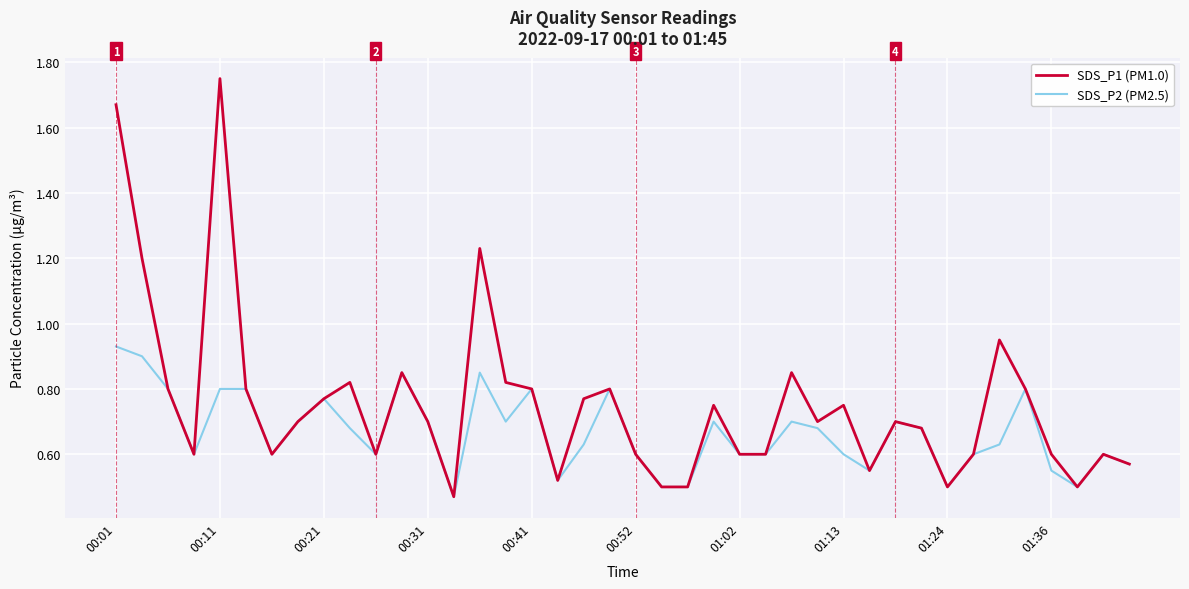

True or false: SDS_P1 (PM1.0) has more than 1 interior local peaks.

True